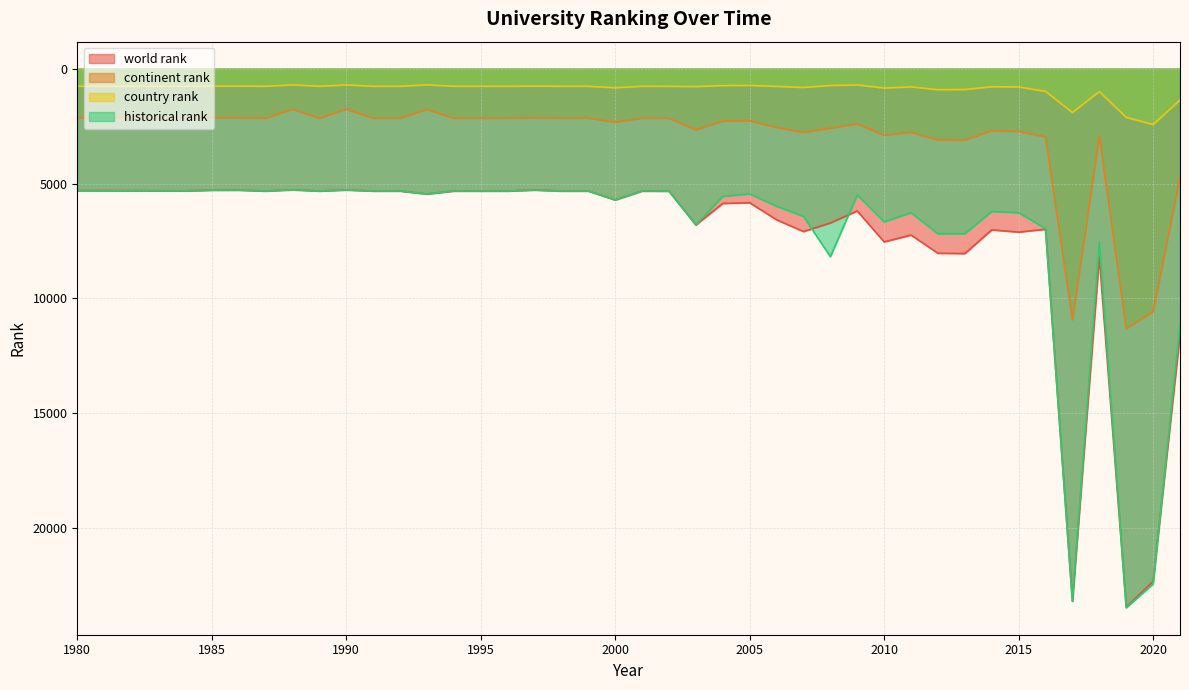

True or false: country rank and continent rank cross at least once.

False